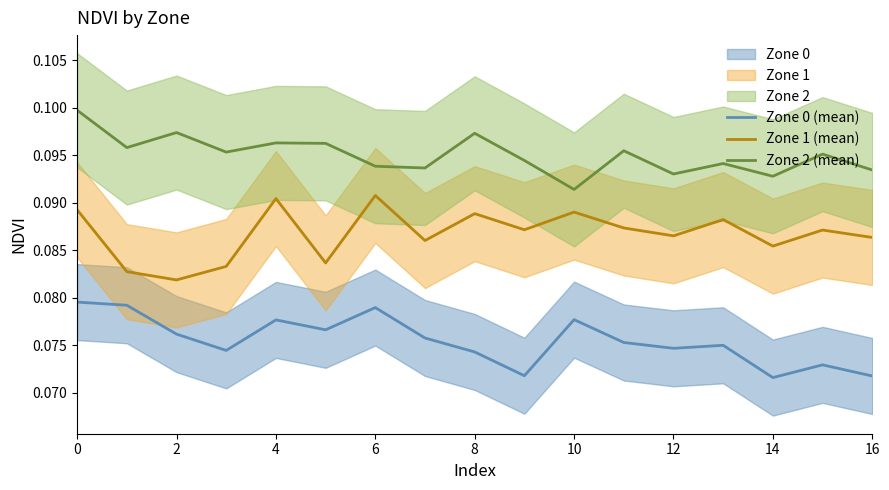

At which label is Zone 2 (mean) closest to 0?

10